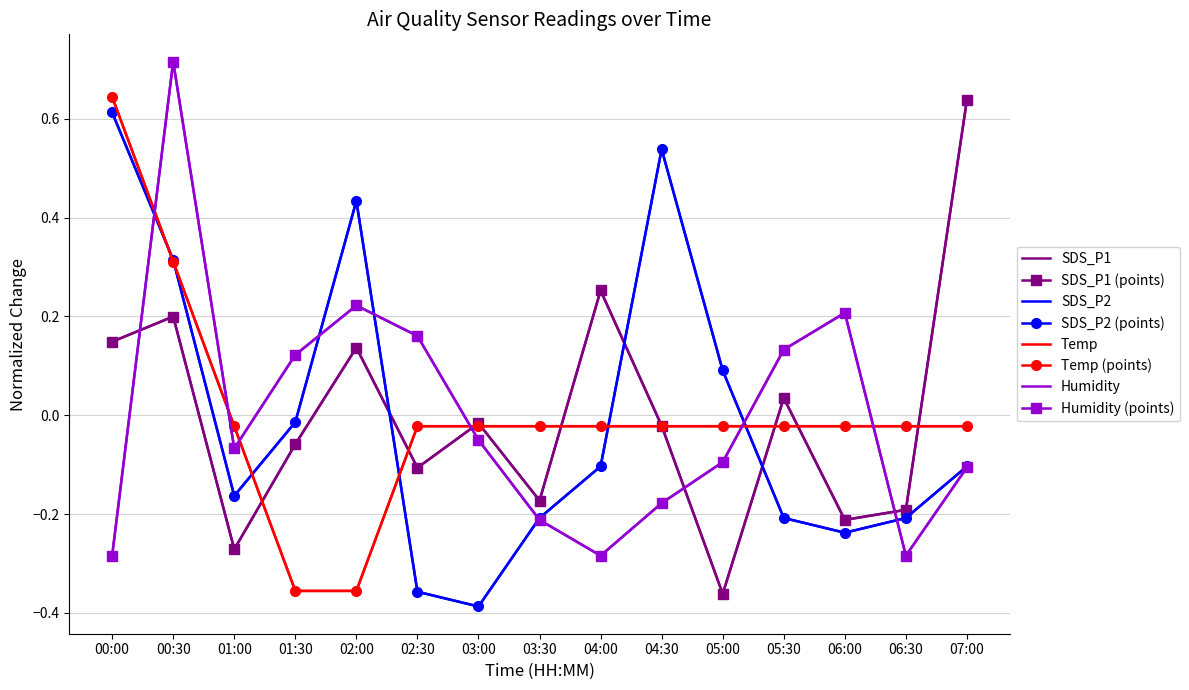

At which category does Humidity reach its first local valley?

01:00